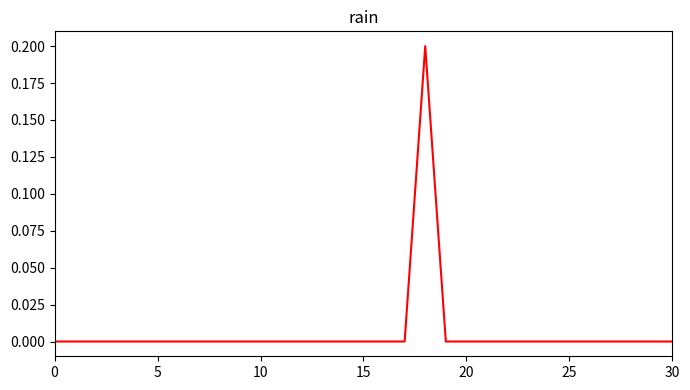

True or false: there are more than 0 points higher than both neighbors.

True